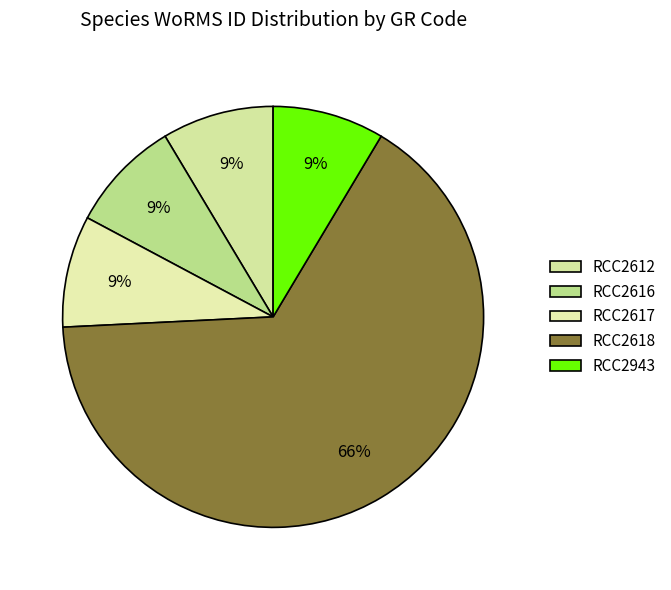

What is the change in value from RCC2617 to RCC2618?

+728727